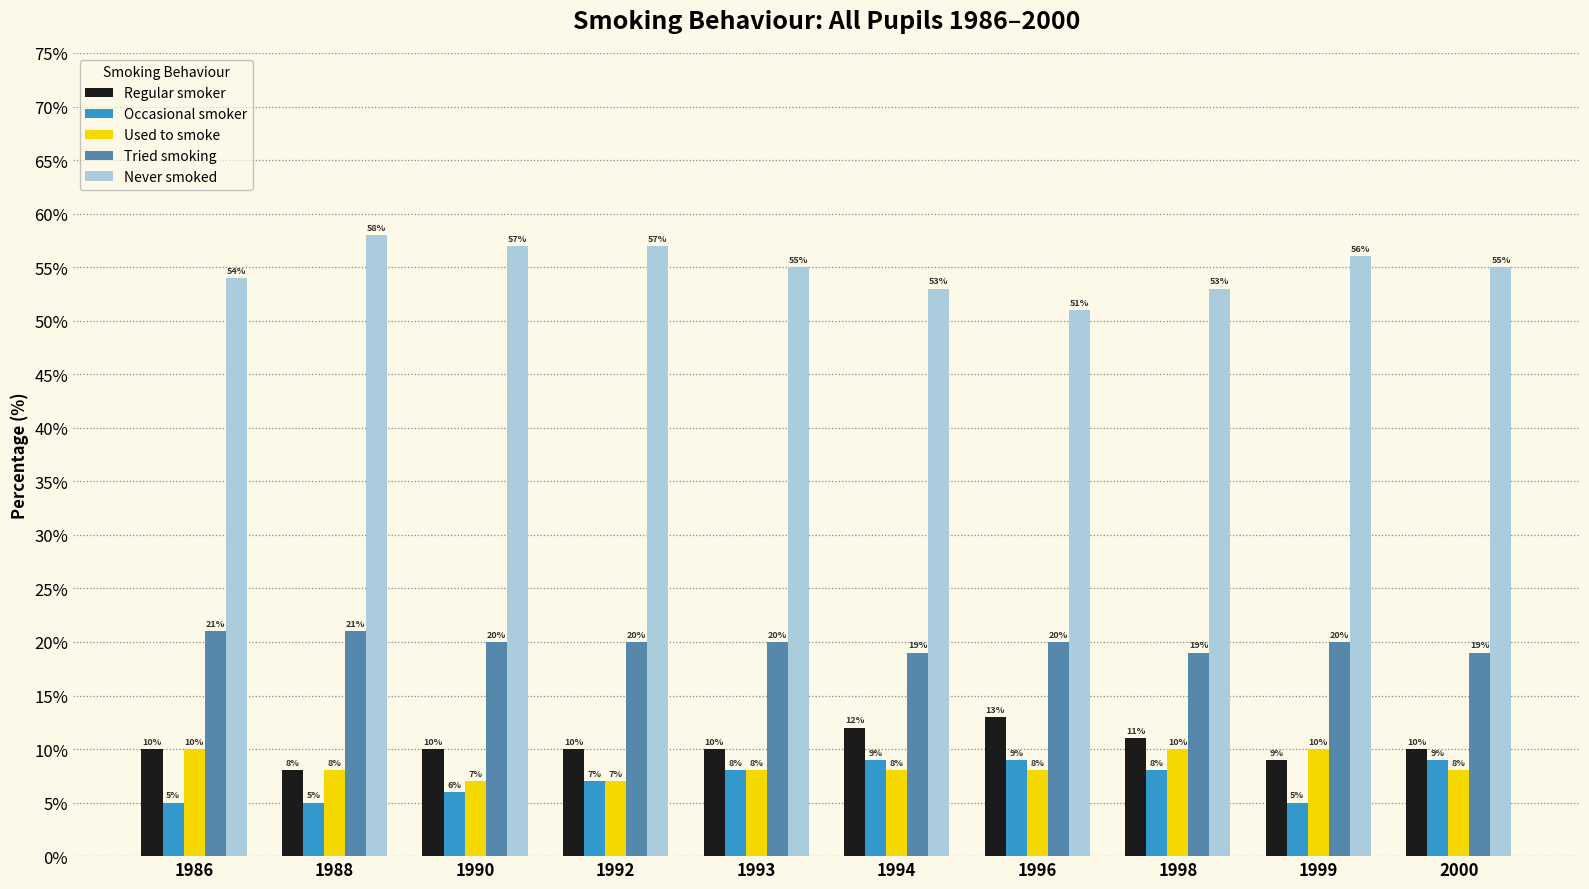

What is the difference between the maximum and minimum values in the Tried smoking series?

2